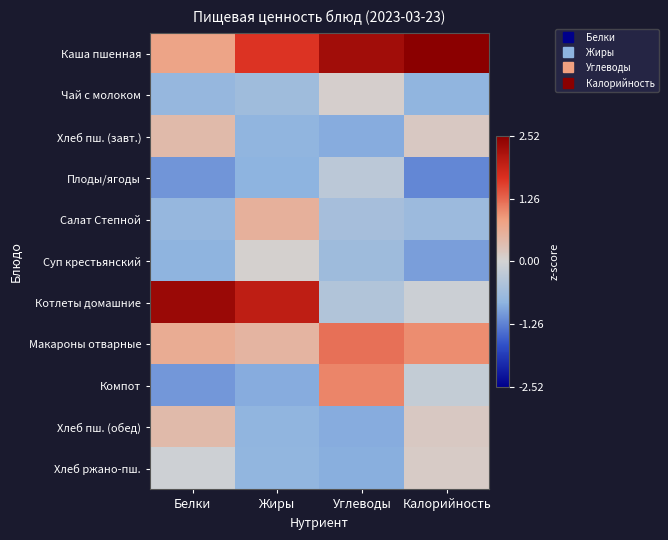

How many distinct data groups are displayed?

11